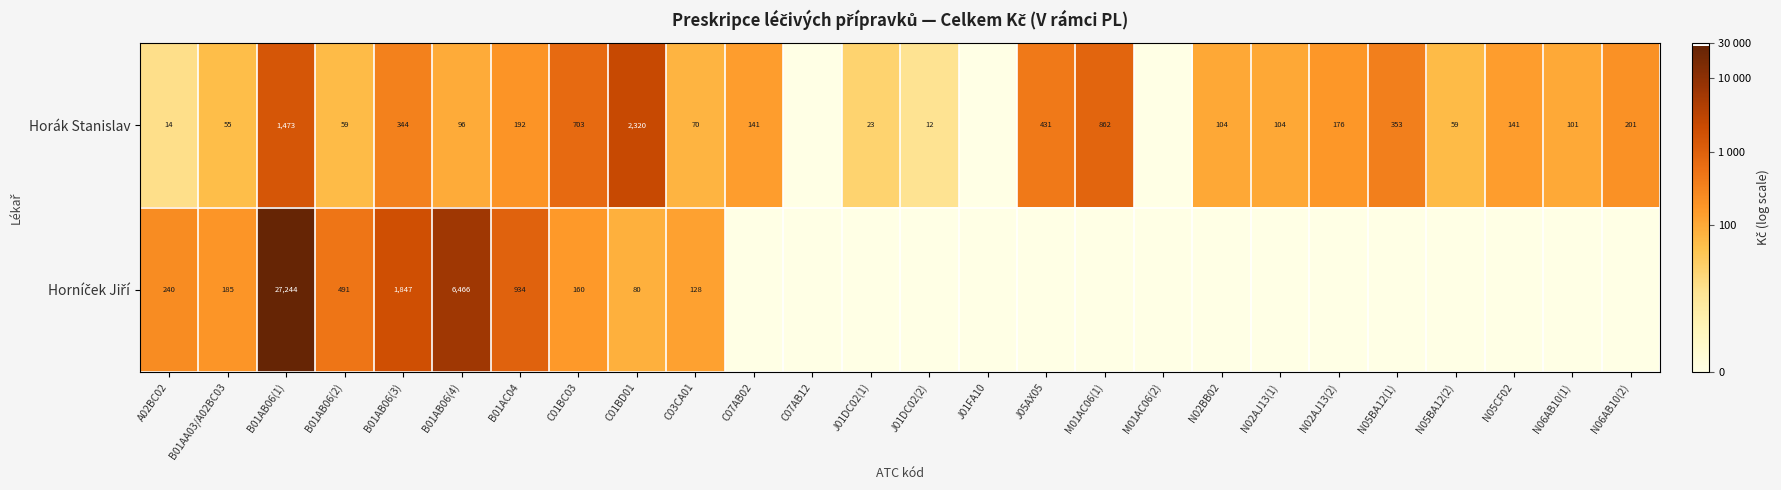

Count the number of categories in the chart.

26